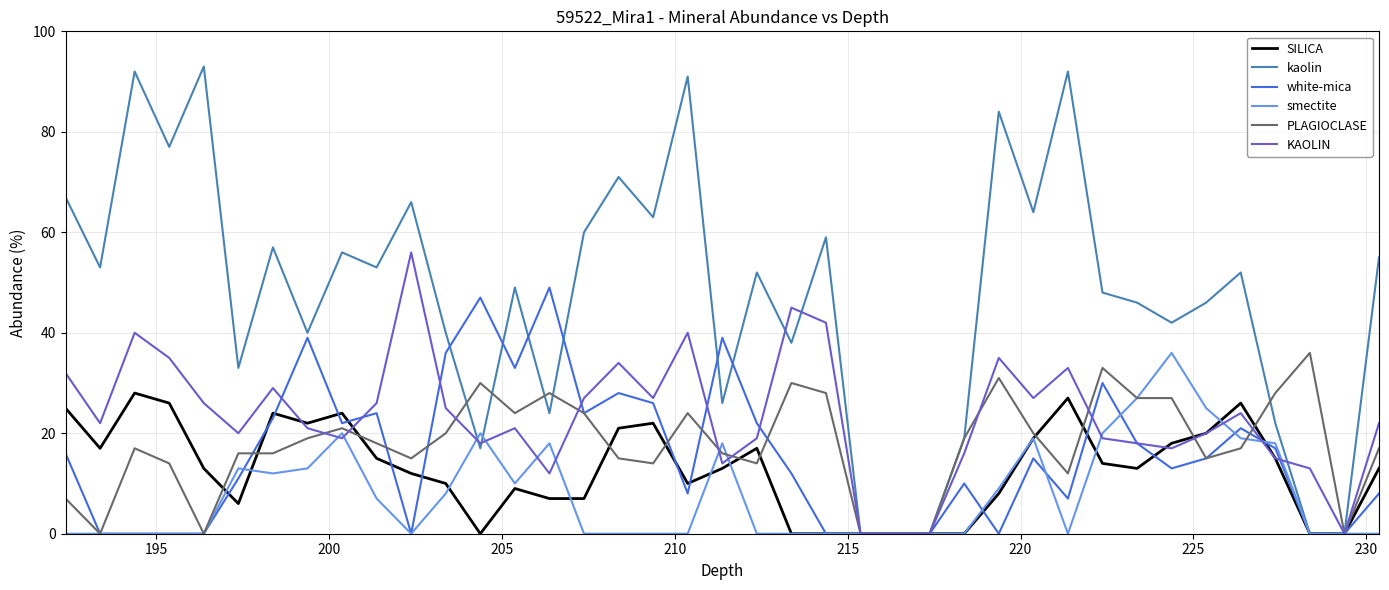

Which series has the largest total across all categories?

kaolin